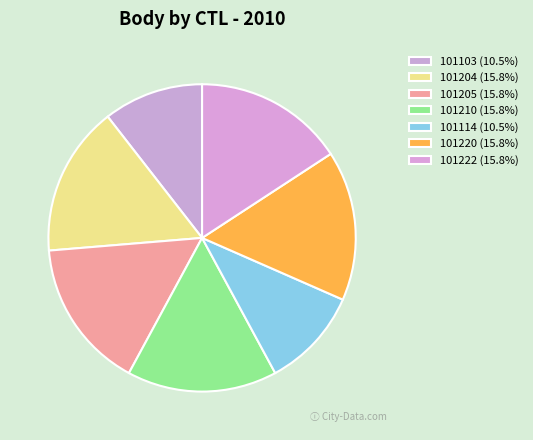

How many segments does this pie chart have?

7